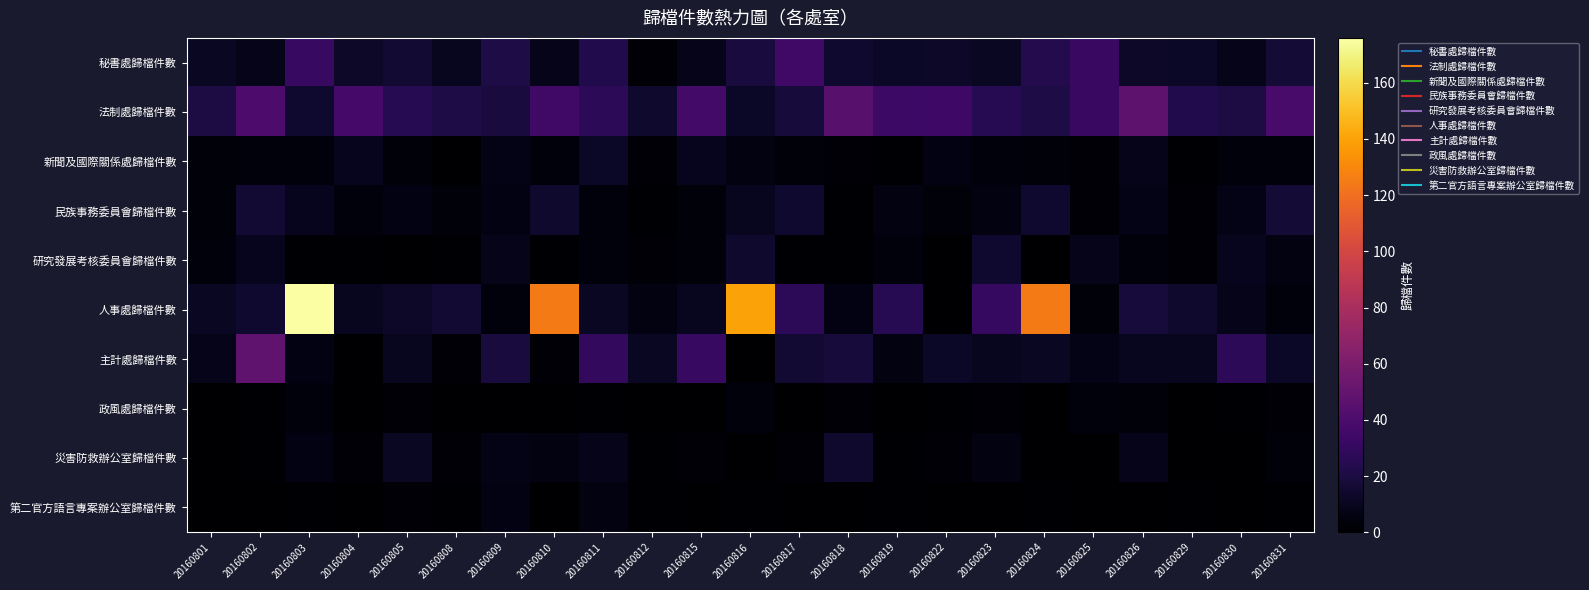

Rank the series at 20160809 from lowest to highest value.

政風處歸檔件數, 人事處歸檔件數, 民族事務委員會歸檔件數, 第二官方語言專案辦公室歸檔件數, 新聞及國際關係處歸檔件數, 災害防救辦公室歸檔件數, 研究發展考核委員會歸檔件數, 法制處歸檔件數, 主計處歸檔件數, 秘書處歸檔件數